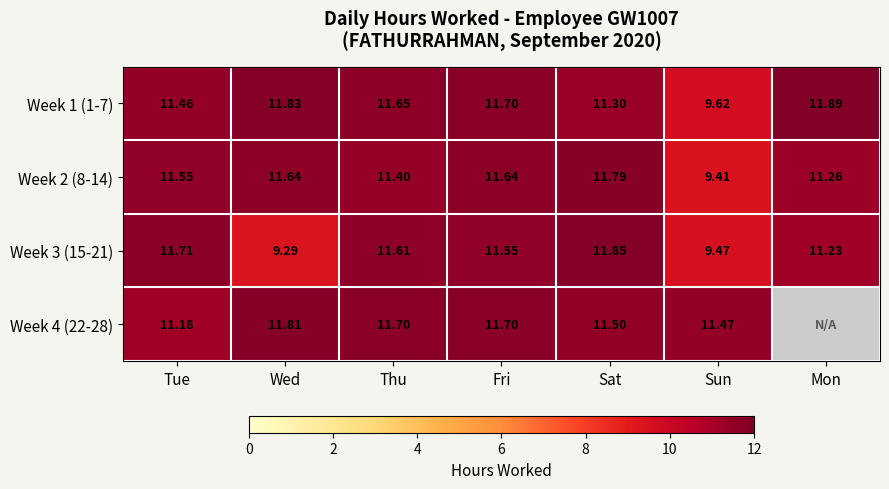

Where does the Week 2 (8-14) series first go above 11?

Tue